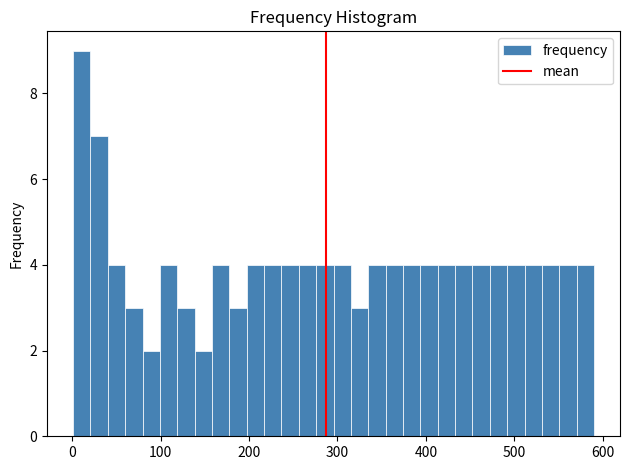

Around what value on the x-axis is the tallest bar? Give the approximate position of its centre, as read against the axis.

10